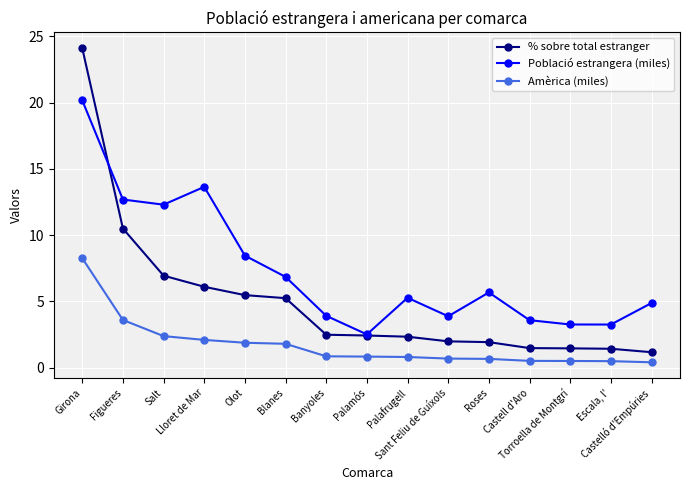

Count the number of categories in the chart.

15